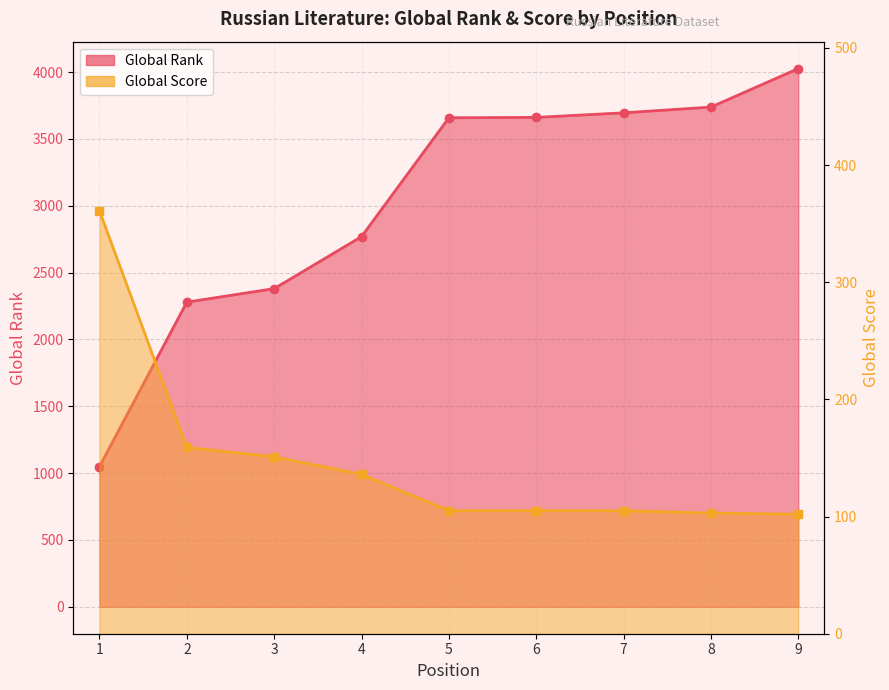

How many lines are shown in the chart?

2